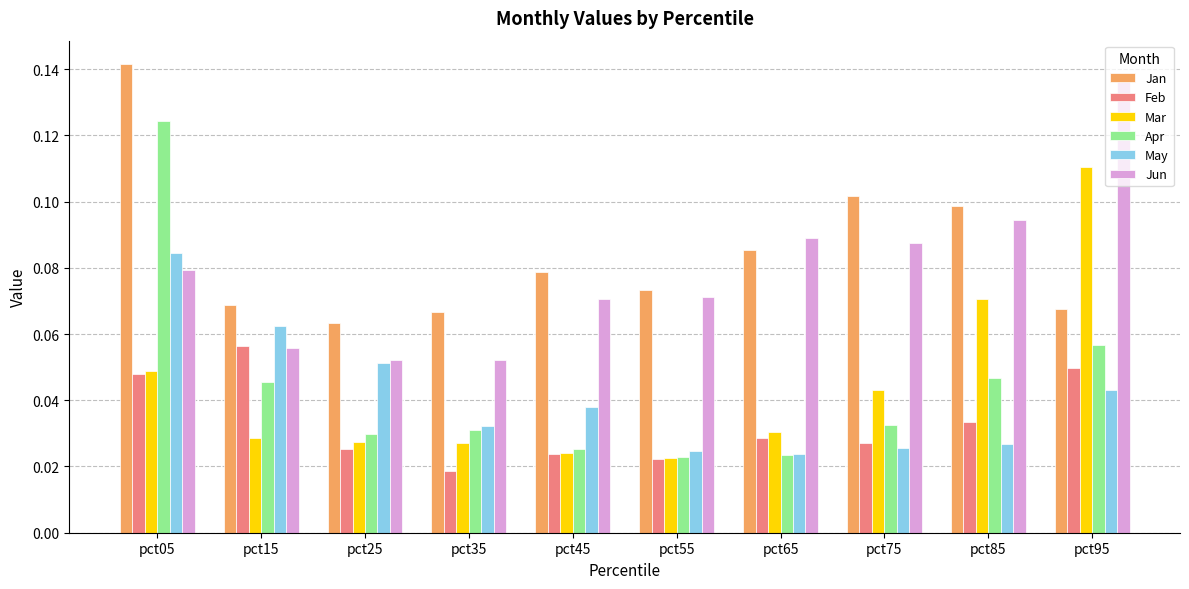

The Jun series shows 0.0 at pct35. True or false?

False